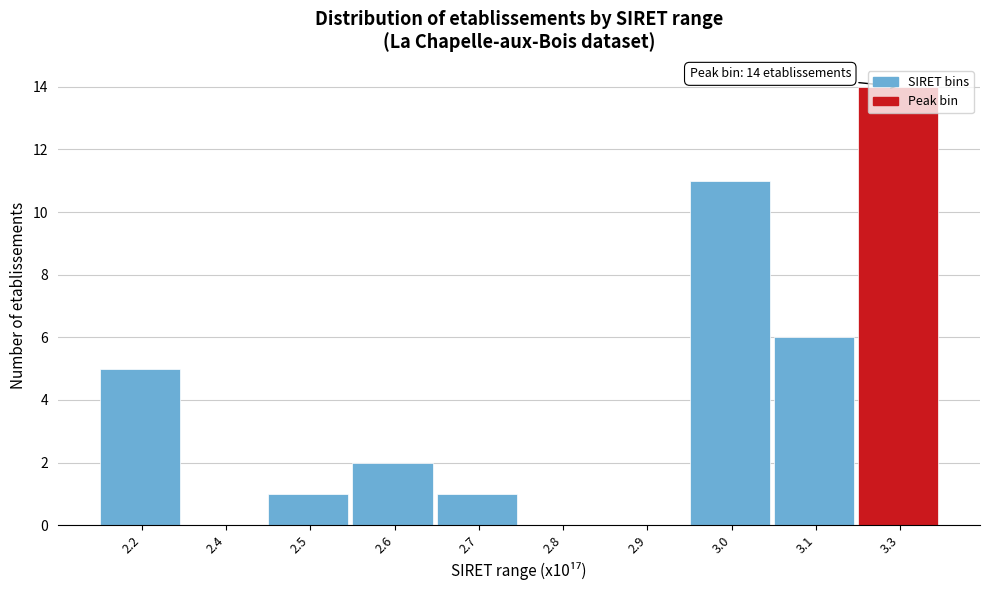

Between 3.3 and 2.9, which is larger?

3.3